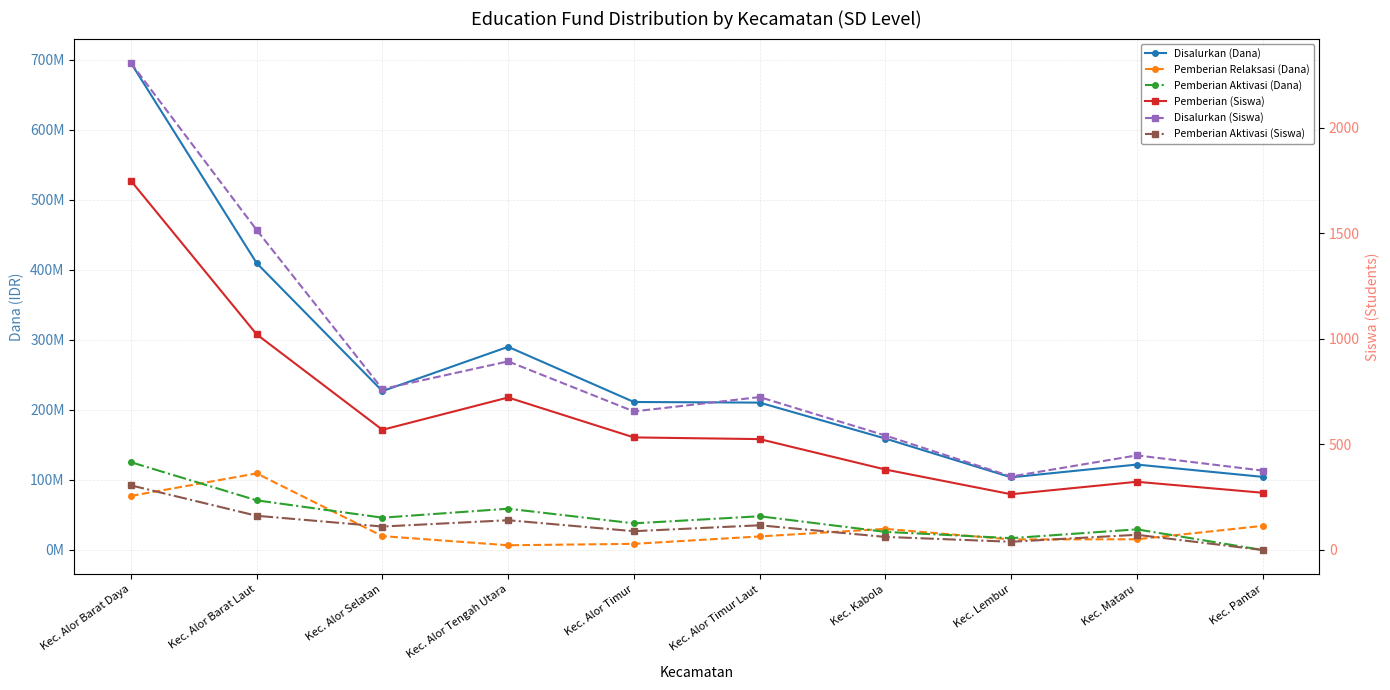

At which category does the chart reach its minimum across all series?

Kec. Pantar